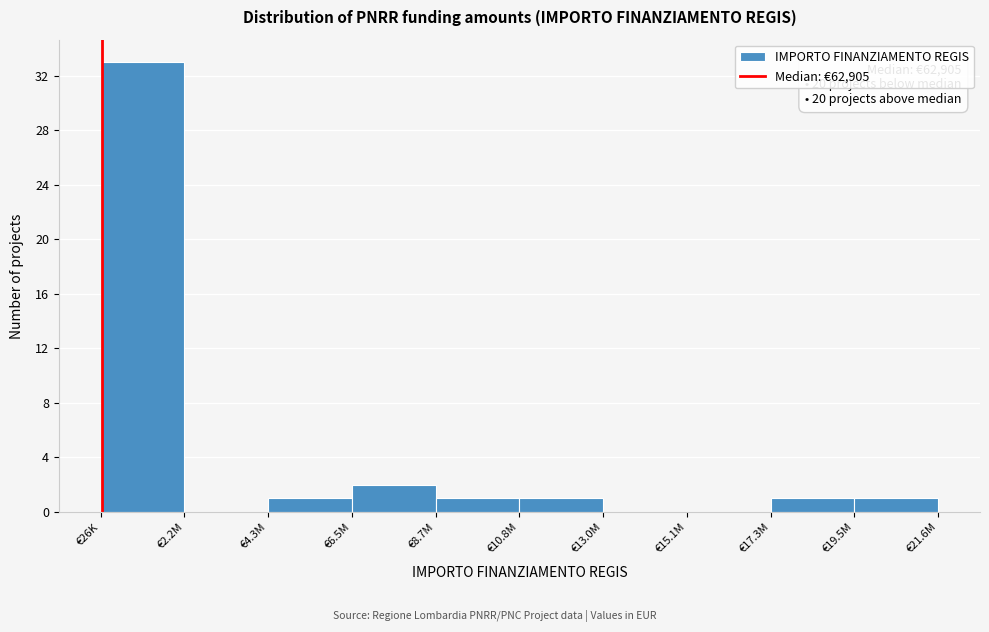

Reading left to right, transcribe all the data shown in this chart.

€26K=33	€2.2M=0	€4.3M=1	€6.5M=2	€8.7M=1	€10.8M=1	€13.0M=0	€15.1M=0	€17.3M=1	€19.5M=1